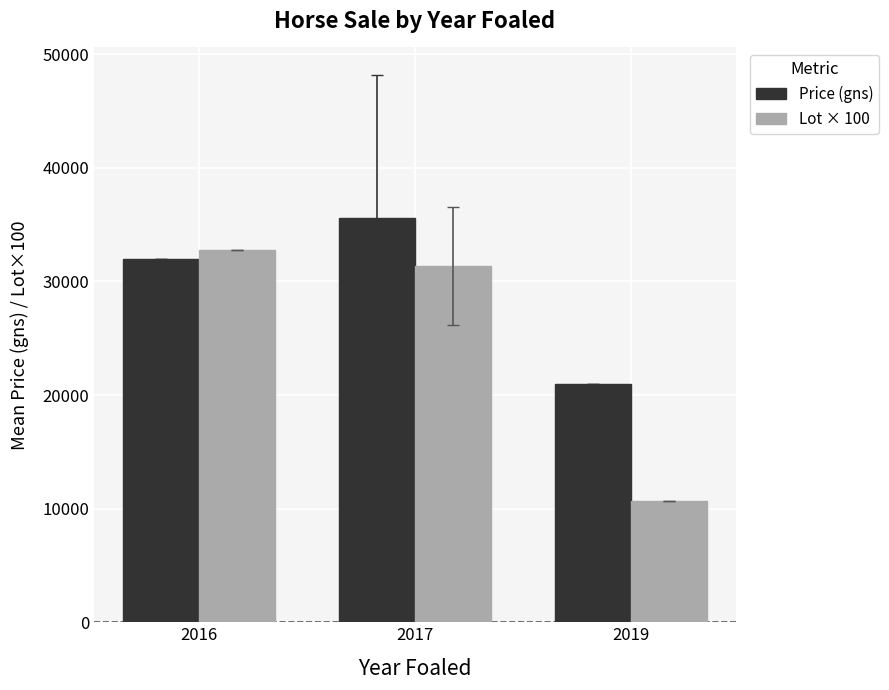

What is the smallest value displayed?

10700